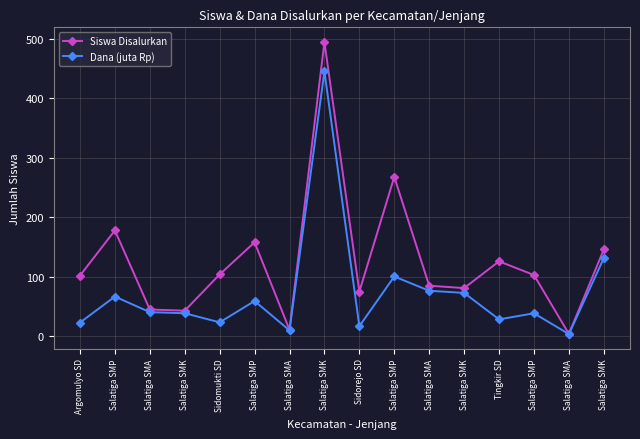

How many lines are shown in the chart?

2